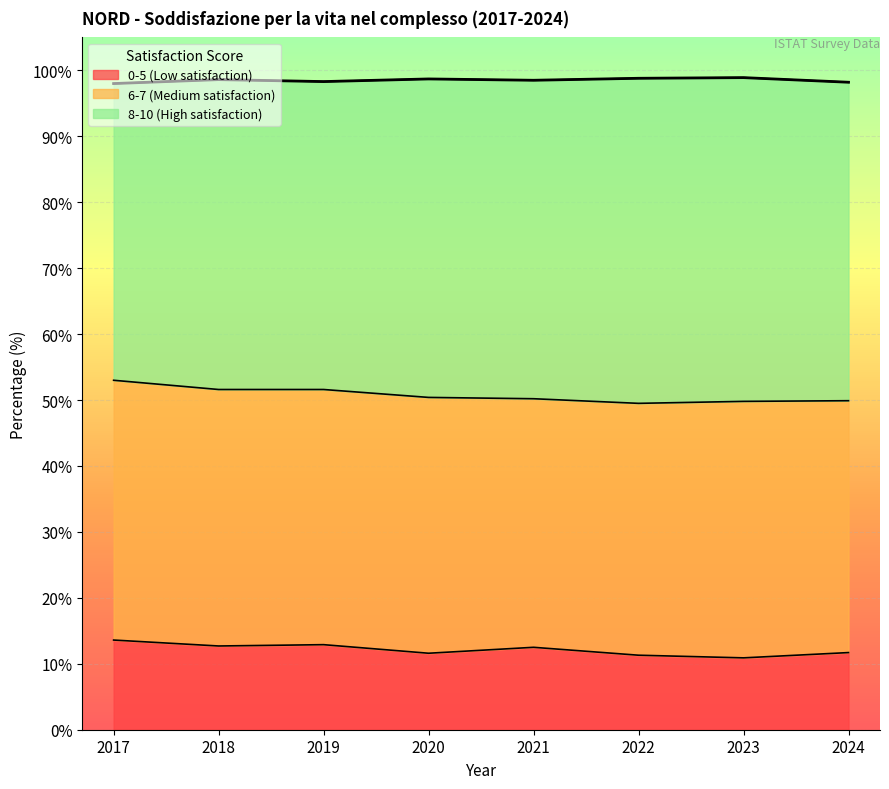

Which series has the largest total across all categories?

8-10 (High satisfaction)